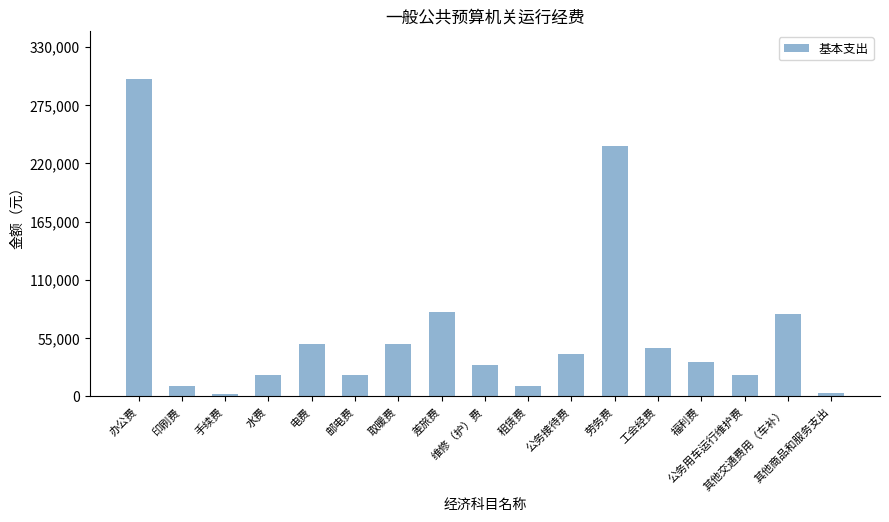

What is the minimum value shown in the chart?

2000